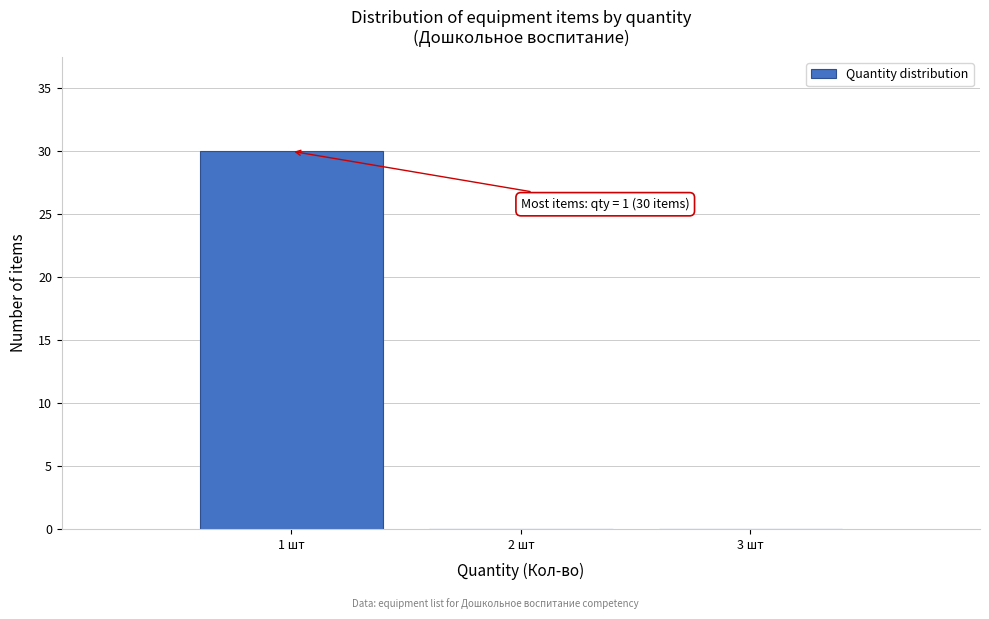

Over which range of the x-axis is the bar tallest?

0.5 to 1.5